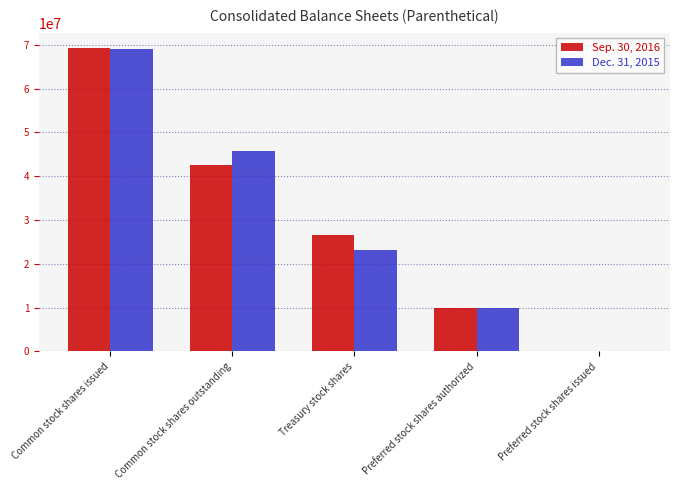

Which series changed the most between Common stock shares issued and Preferred stock shares authorized?

Sep. 30, 2016